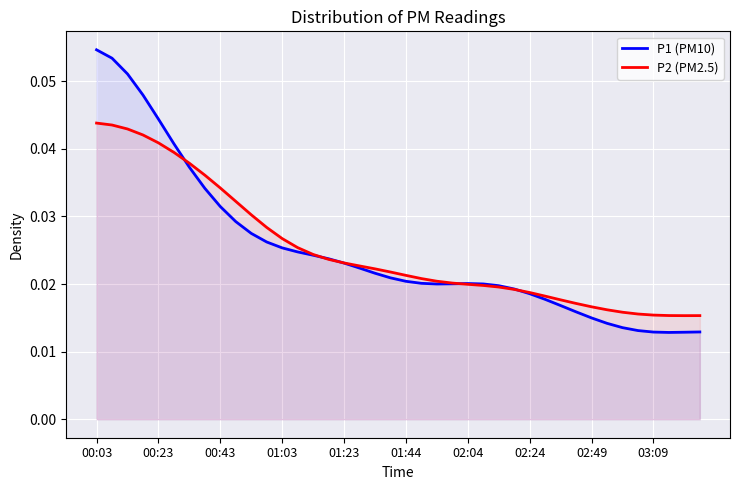

How many data points does each series have?

40